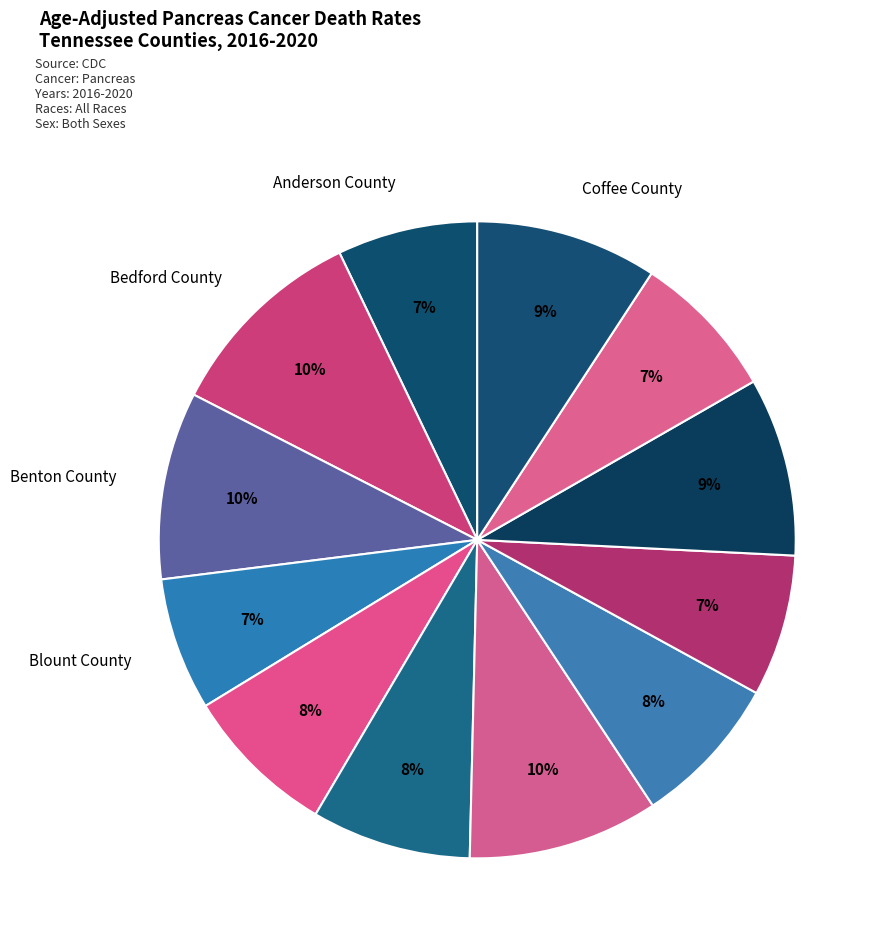

Count the number of slices in the pie.

12